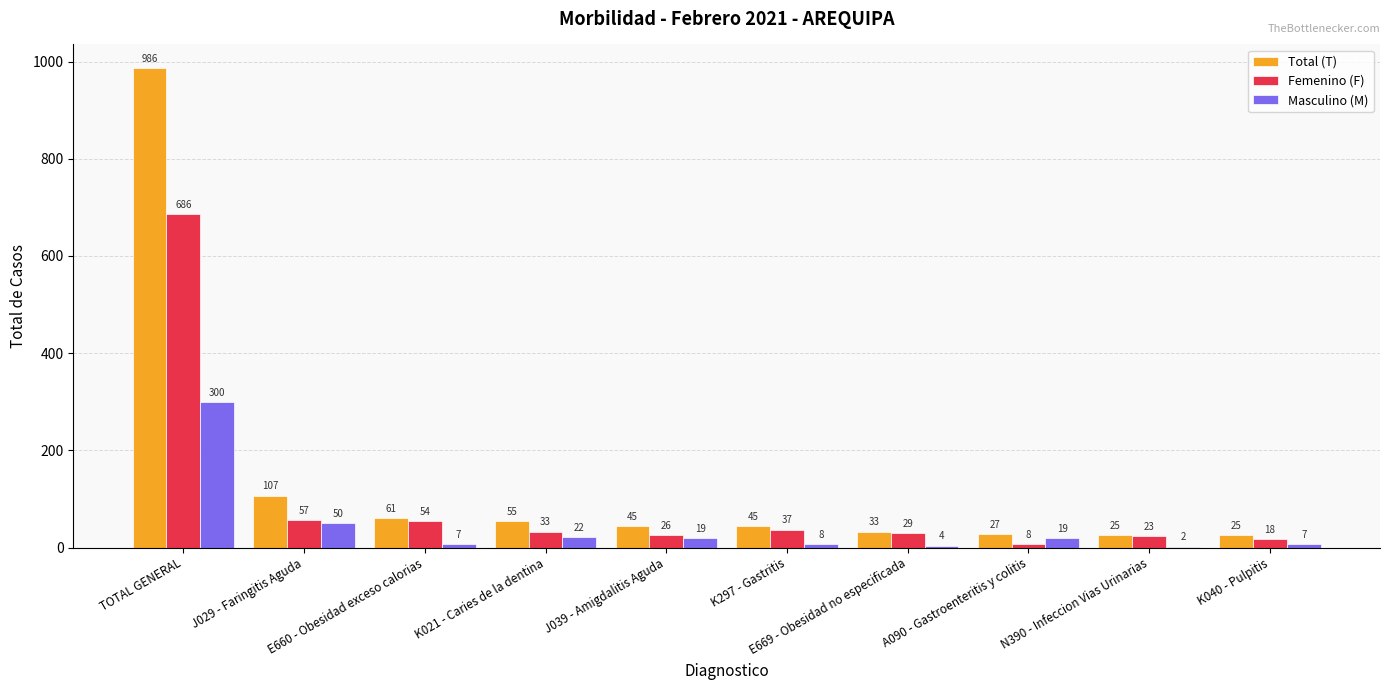

Is it true that Total (T) equals 1418 at TOTAL GENERAL?

False